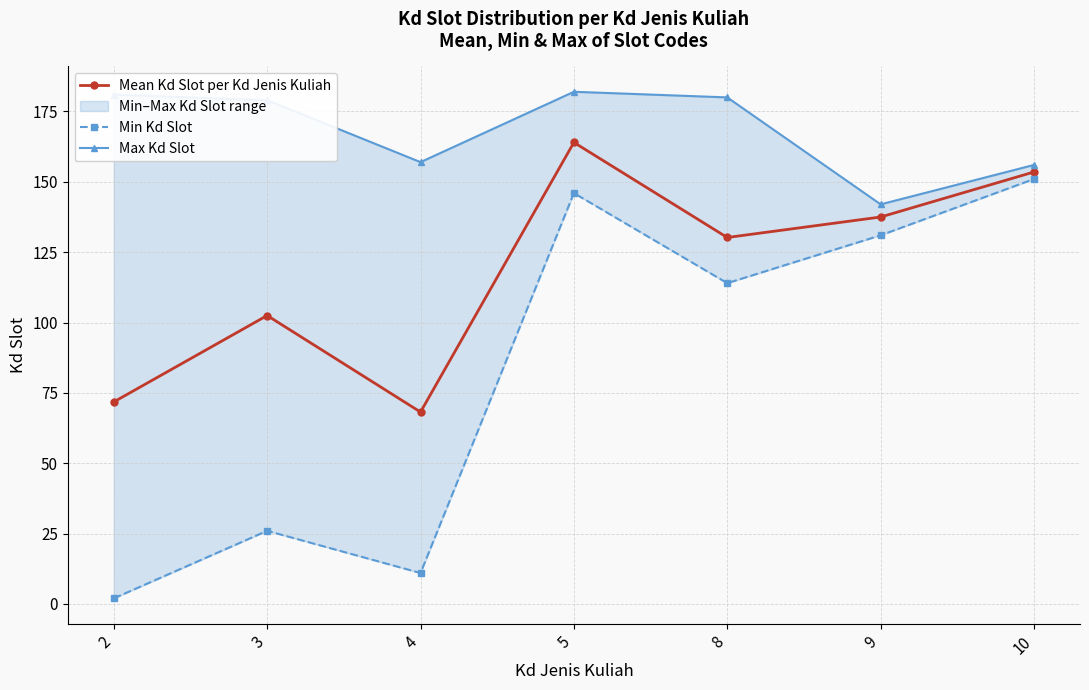

True or false: Min Kd Slot and Max Kd Slot cross at least once.

False